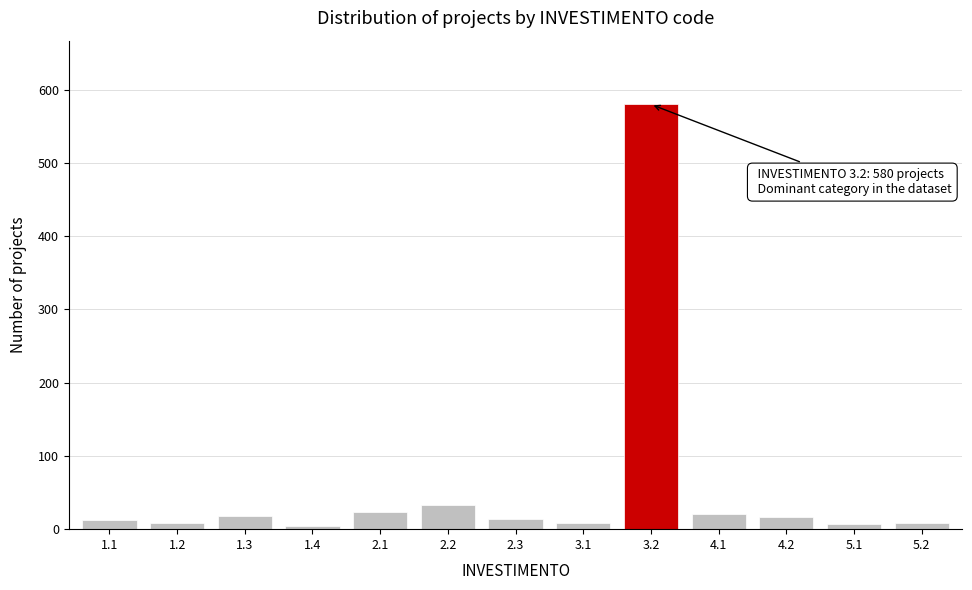

The value at 2.3 is 14. True or false?

True